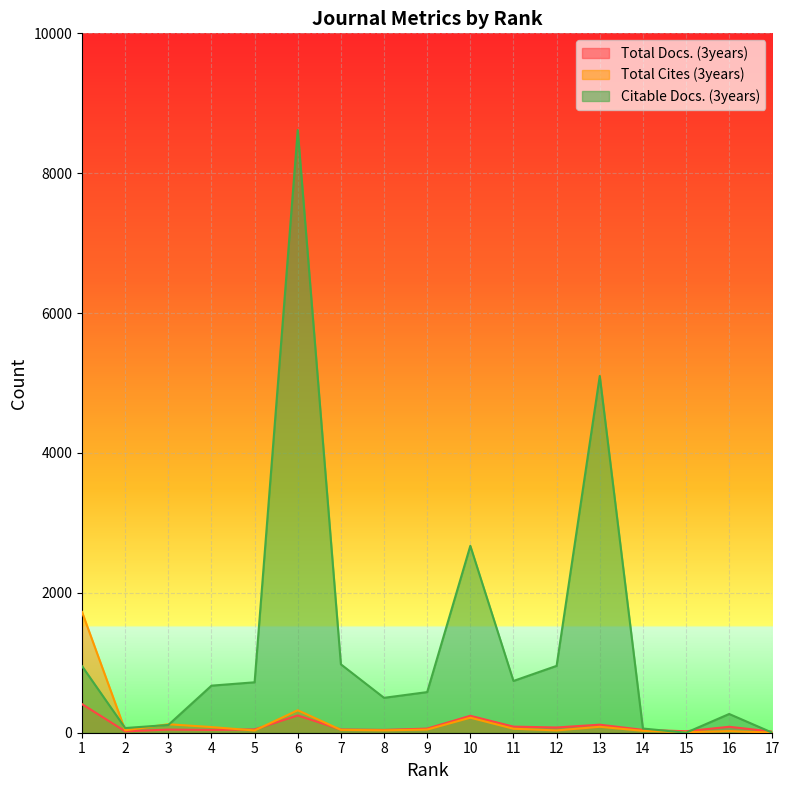

At which label does Citable Docs. (3years) reach its peak?

6